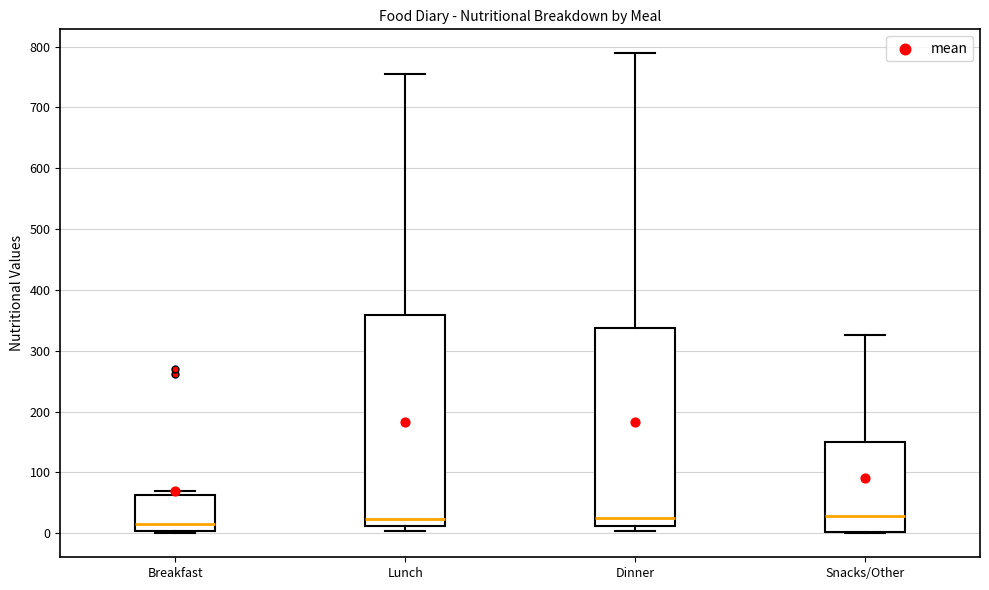

Where does the median line of the box for Dinner sit on the y-axis? The values are not printed on the chart, so give them approximately, as read against the axis.

30